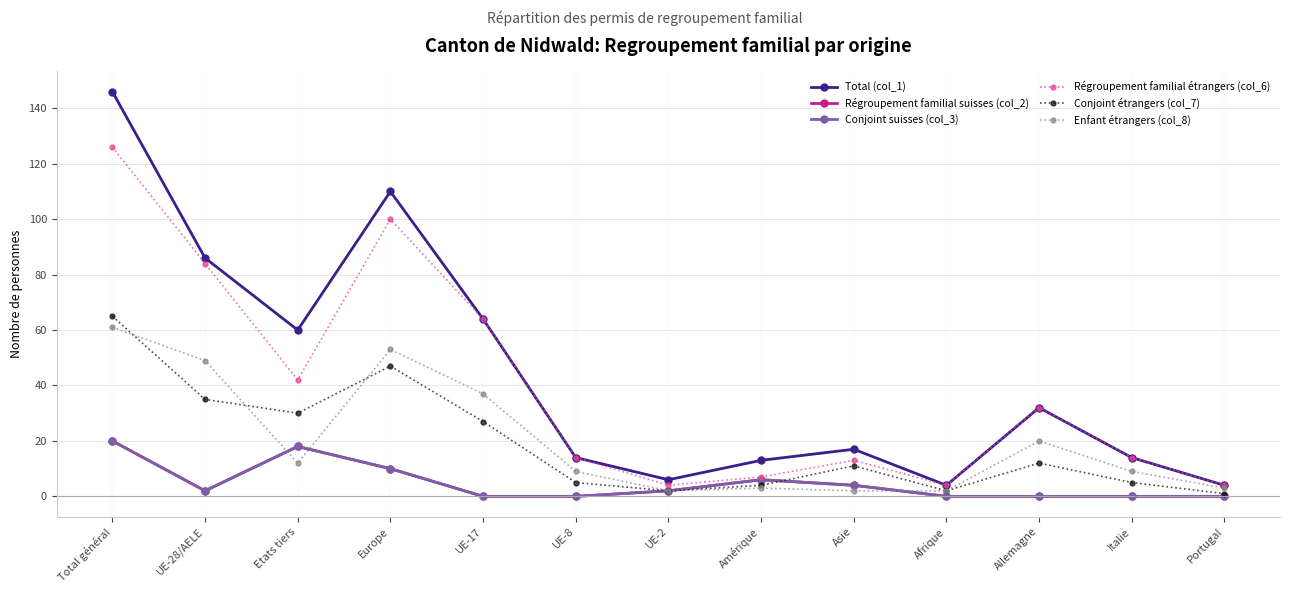

True or false: Régroupement familial suisses (col_2) has a value of 0 at Portugal.

True